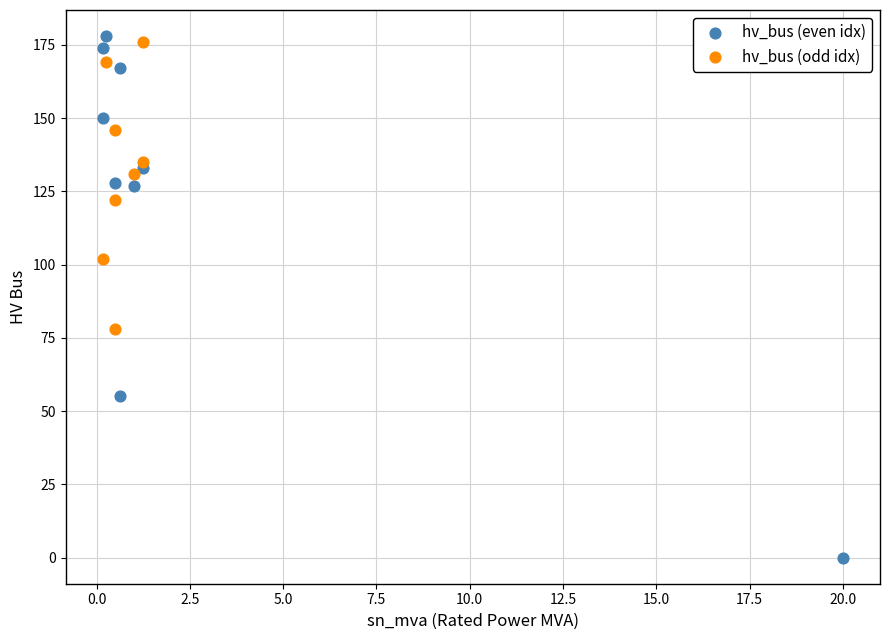

Which series has the largest Y range (max minus min)?

hv_bus (even idx)